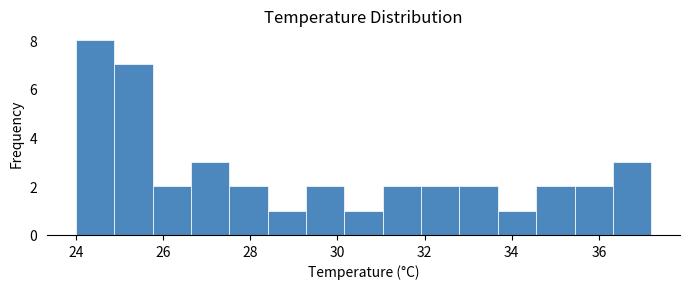

Reading left to right, list every bar in this chart as the range it spans on the x-axis followed by its height. Neither the bar edges nor the heights are printed on the chart, so give them approximately, as read against the axes.

24.00 to 24.88: 8
24.88 to 25.76: 7
25.76 to 26.64: 2
26.64 to 27.52: 3
27.52 to 28.40: 2
28.40 to 29.28: 1
29.28 to 30.16: 2
30.16 to 31.04: 1
31.04 to 31.92: 2
31.92 to 32.80: 2
32.80 to 33.68: 2
33.68 to 34.56: 1
34.56 to 35.44: 2
35.44 to 36.32: 2
36.32 to 37.20: 3